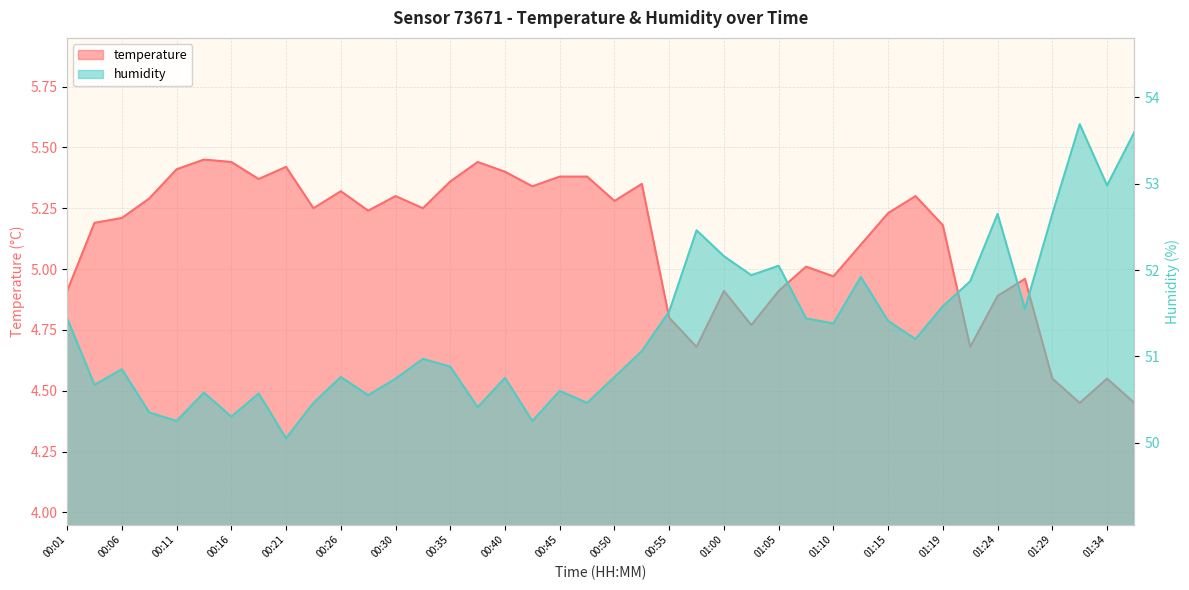

What is the maximum value shown in the chart?

53.7